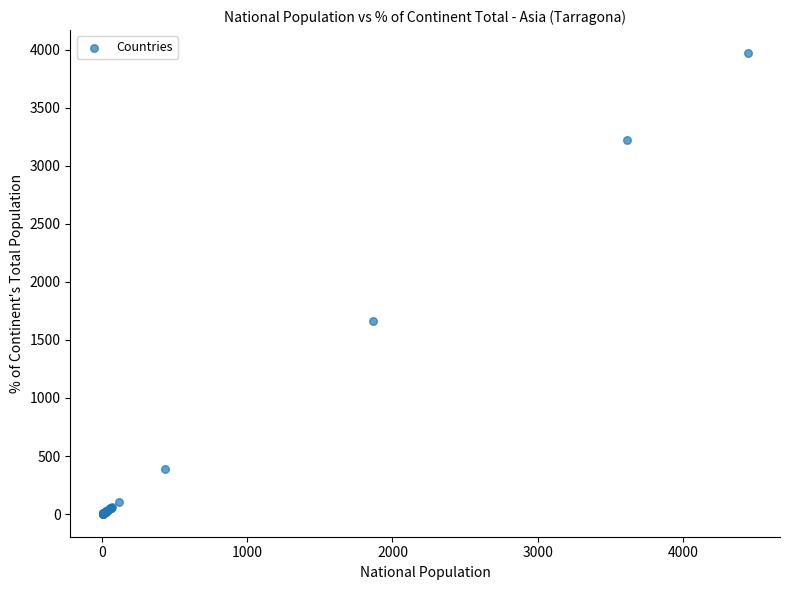

What Y value in the scatter plot is closest to 1987?

1667